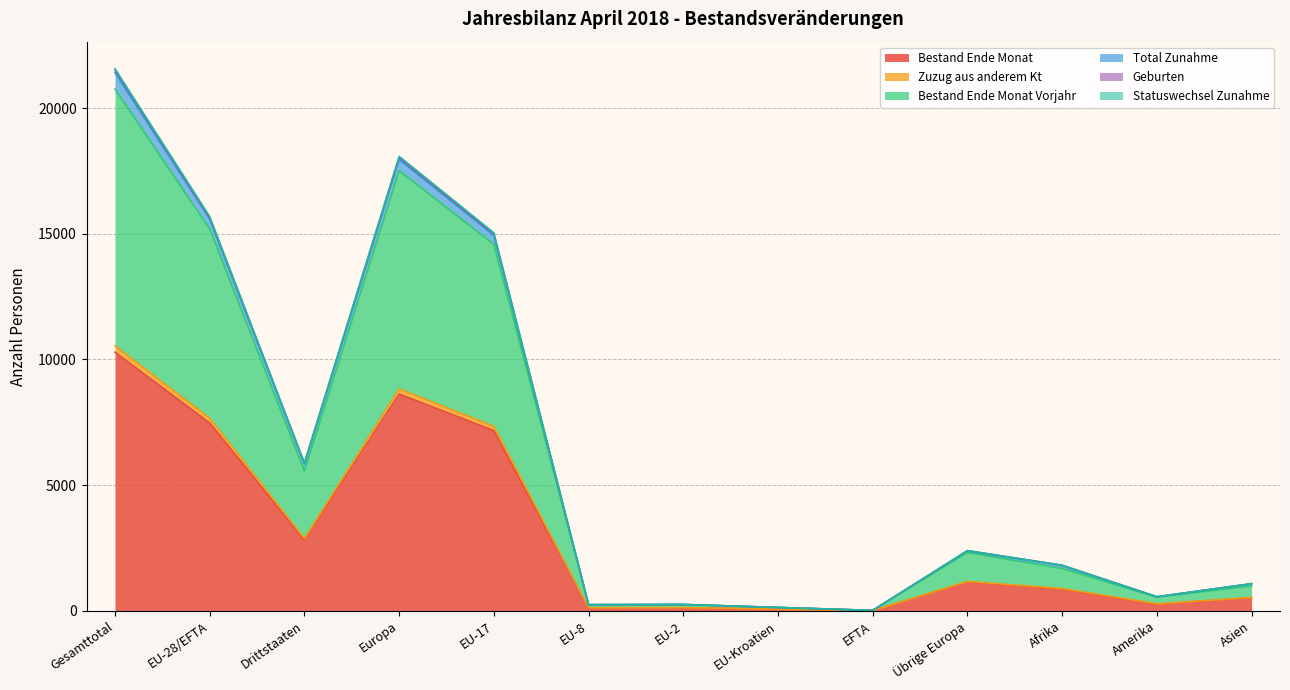

In Zuzug aus anderem Kt, how many points are higher than both neighbors (excluding endpoints)?

3